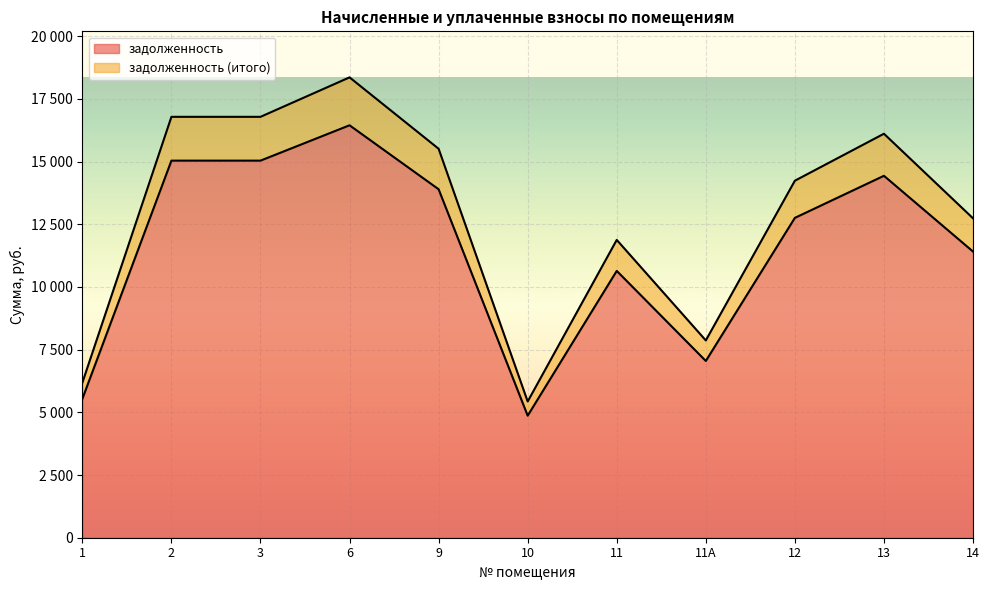

List the labels in order of задолженность value, smallest first.

10, 1, 11А, 11, 14, 12, 9, 13, 2, 3, 6